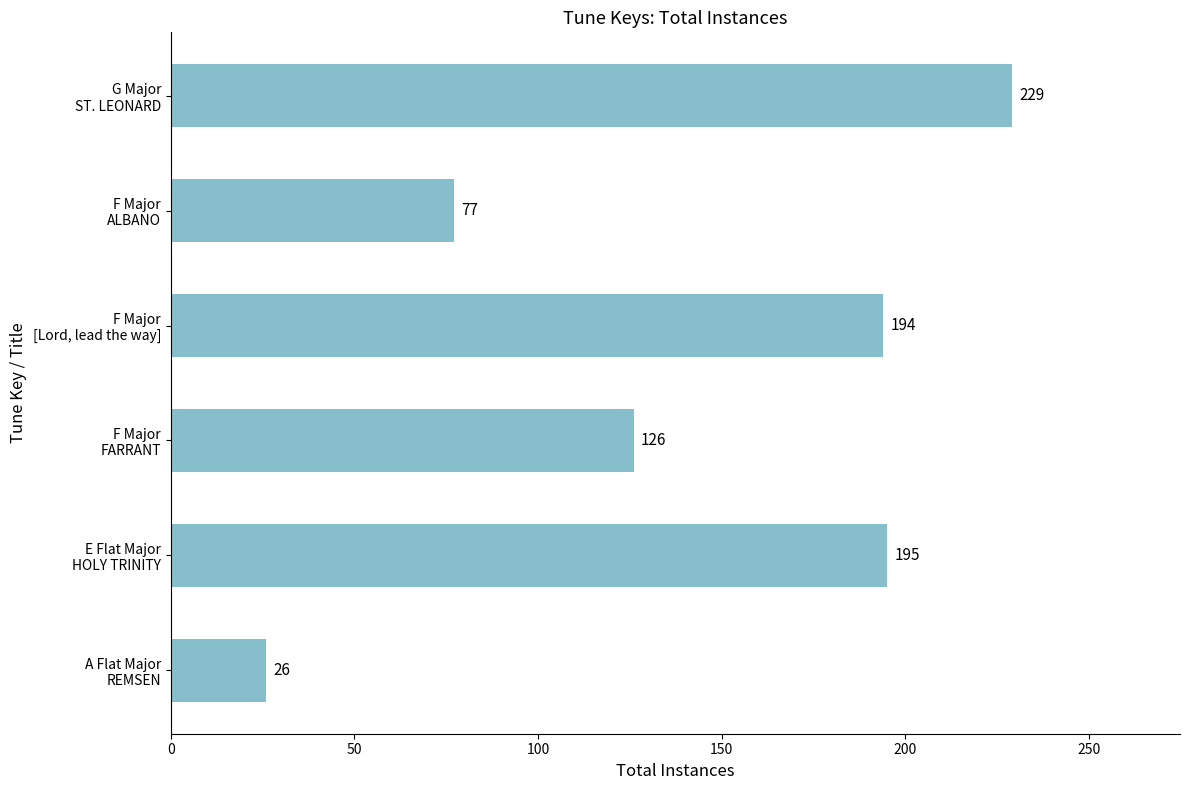

Rank the categories by value from highest to lowest.

G Major
ST. LEONARD, E Flat Major
HOLY TRINITY, F Major
[Lord, lead the way], F Major
FARRANT, F Major
ALBANO, A Flat Major
REMSEN